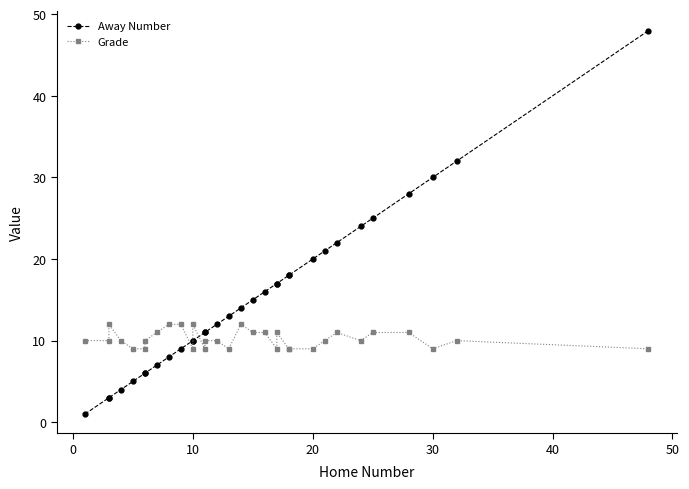

What is the highest value of the Grade series?

12